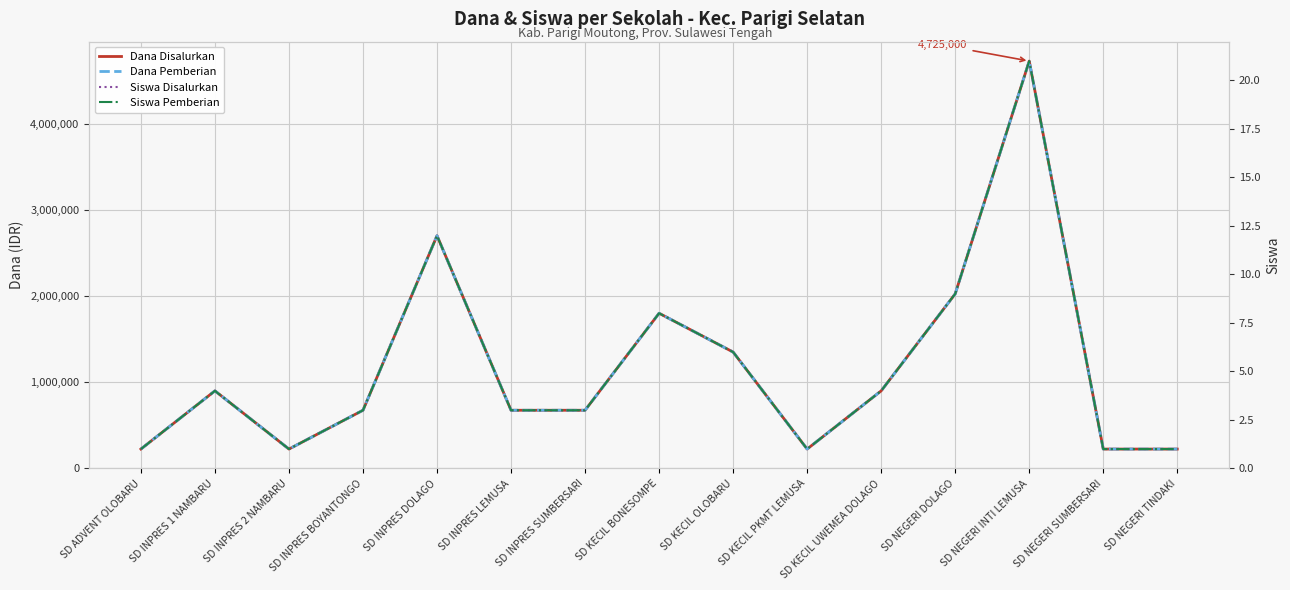

True or false: Dana Pemberian and Dana Disalurkan cross at least once.

False